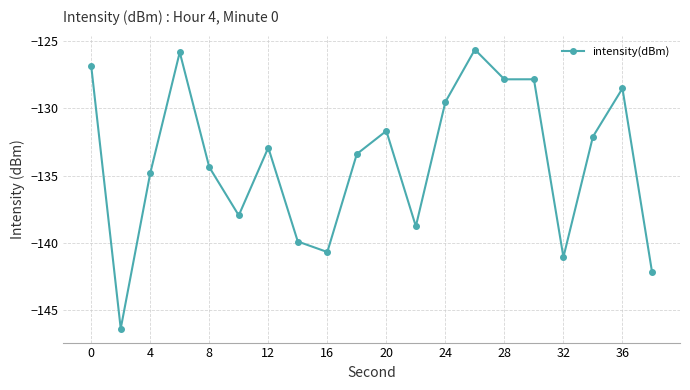

What is the smallest value displayed?

-146.3